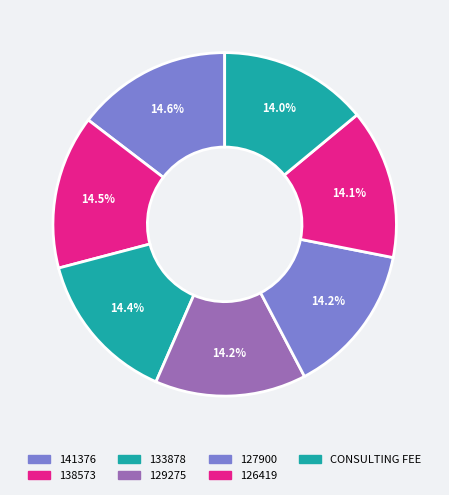

Which category has the smallest portion of the pie?

CONSULTING FEE